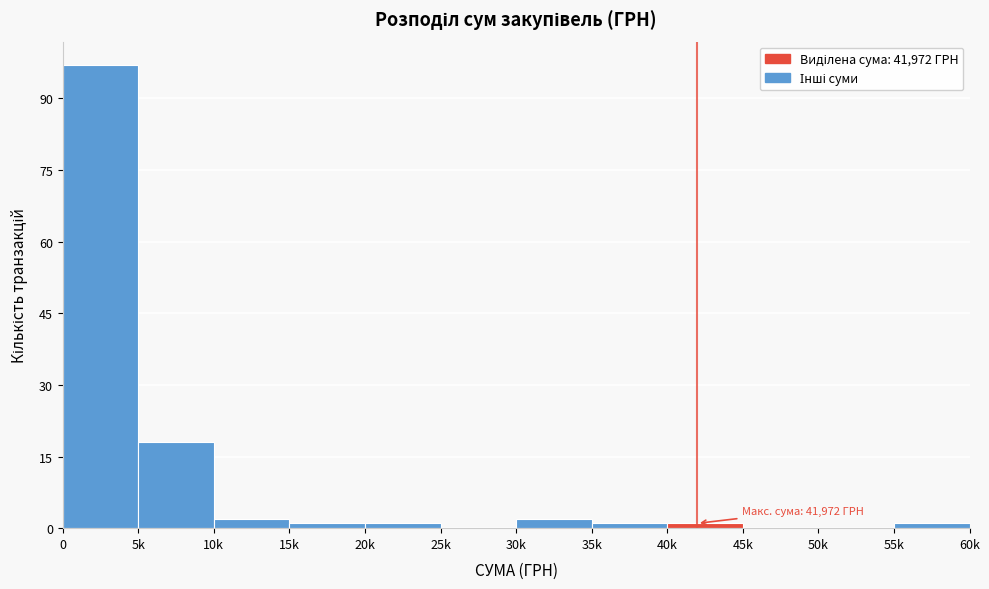

Reading left to right, transcribe all the data shown in this chart.

0=97	5k=18	10k=2	15k=1	20k=1	25k=0	30k=2	35k=1	40k=1	45k=0	50k=0	55k=1